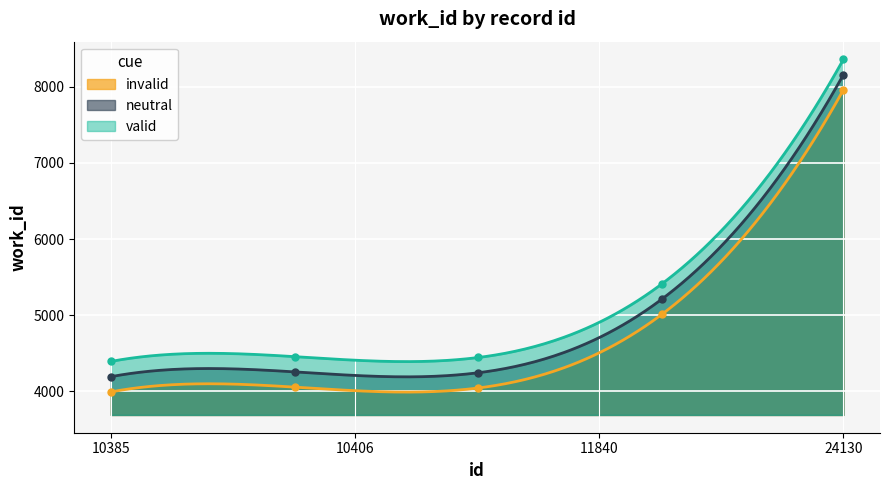

How many categories are shown in the chart?

300